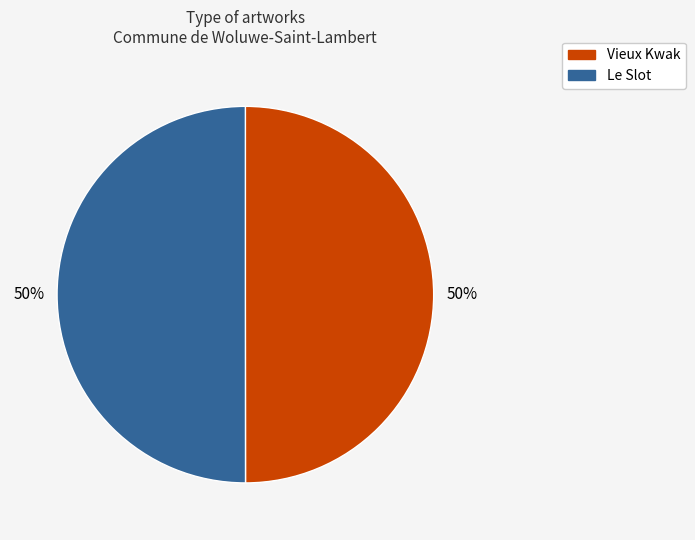

What is the ratio of the value at Le Slot to the value at Vieux Kwak?

1.0